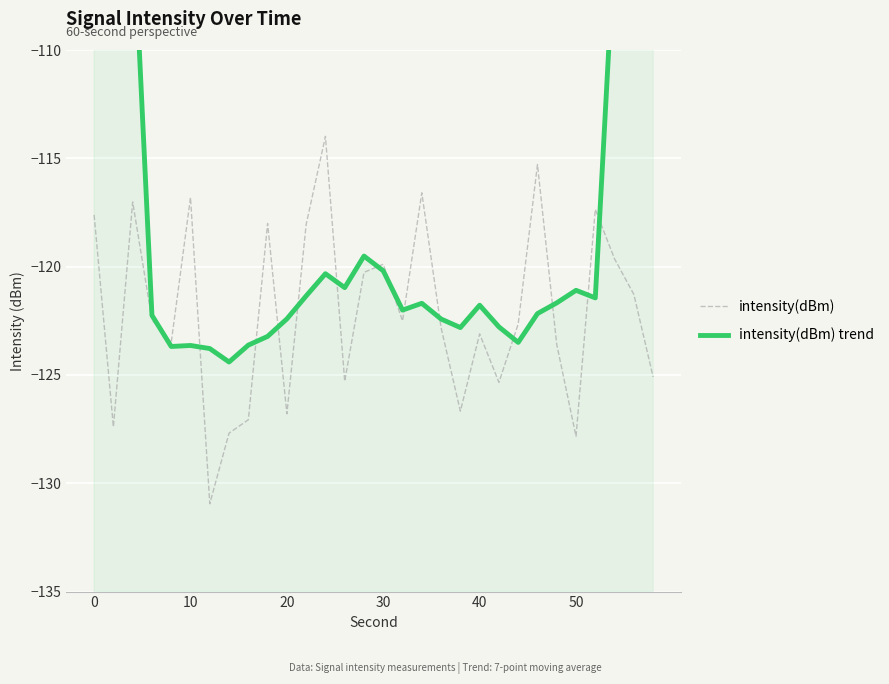

How many data points in intensity(dBm) are above -122?

13